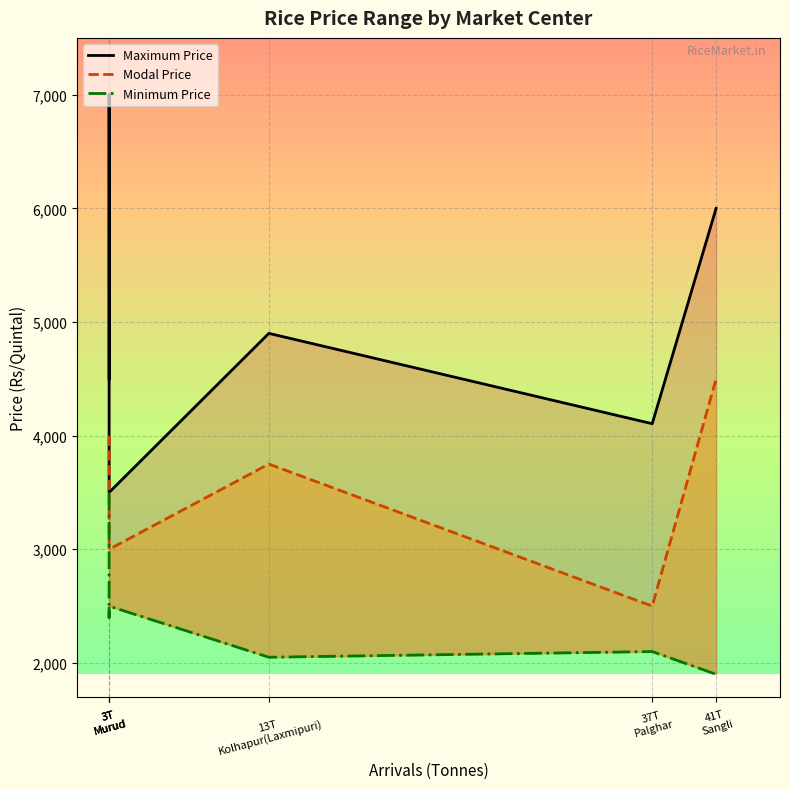

True or false: Modal Price and Maximum Price intersect in this chart.

False